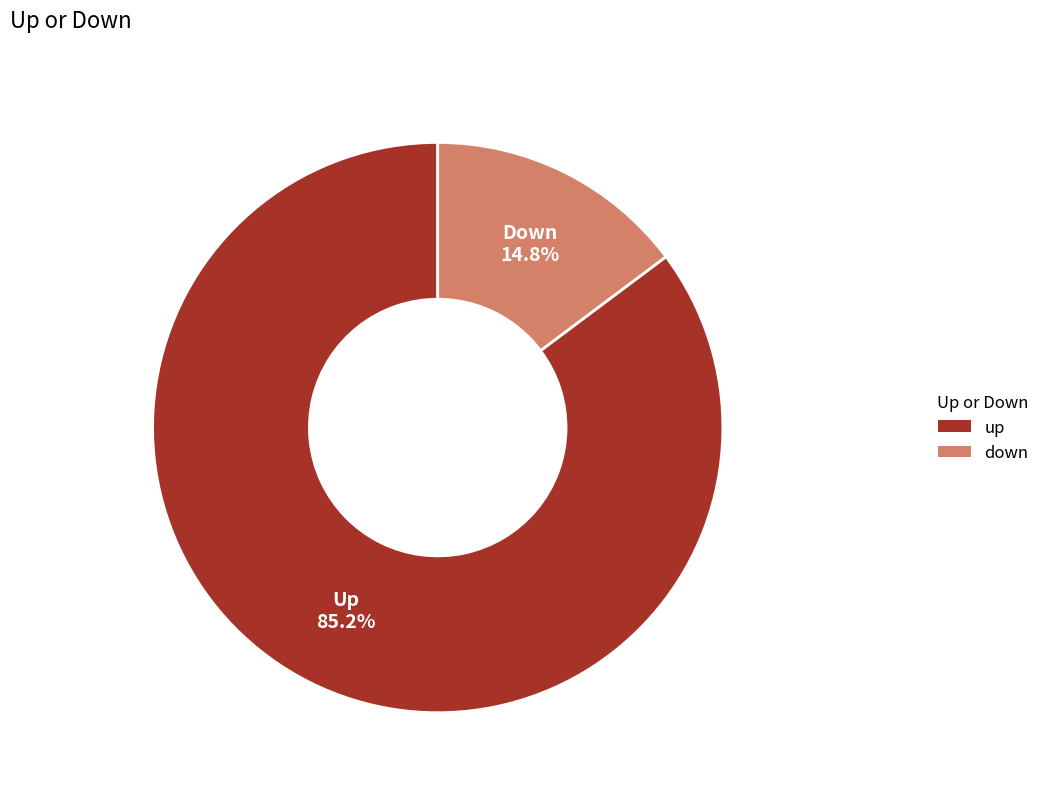

What portion of the pie excludes up?

14.8%